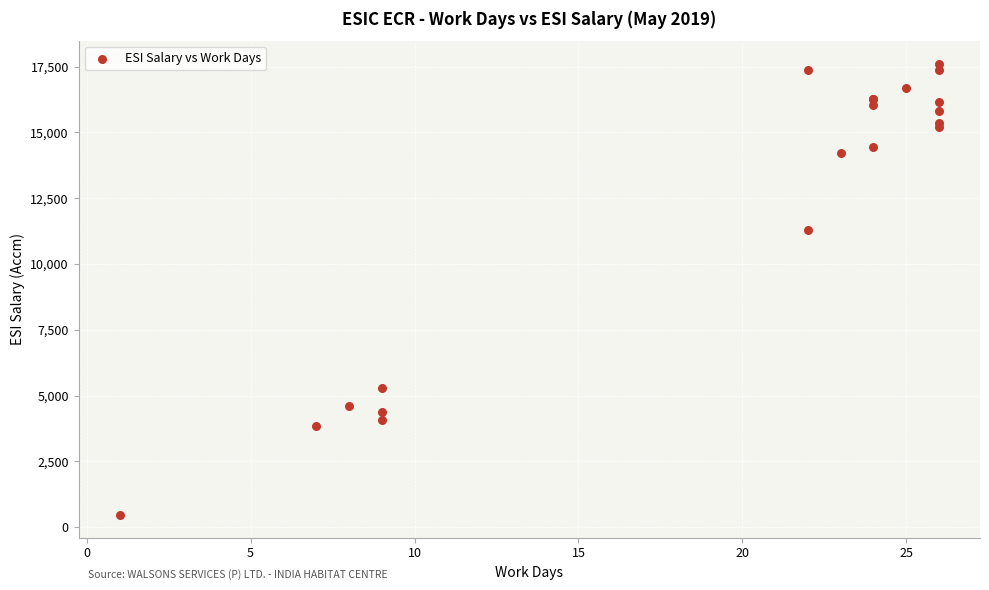

What Y value in the scatter plot is closest to 9032?

11290